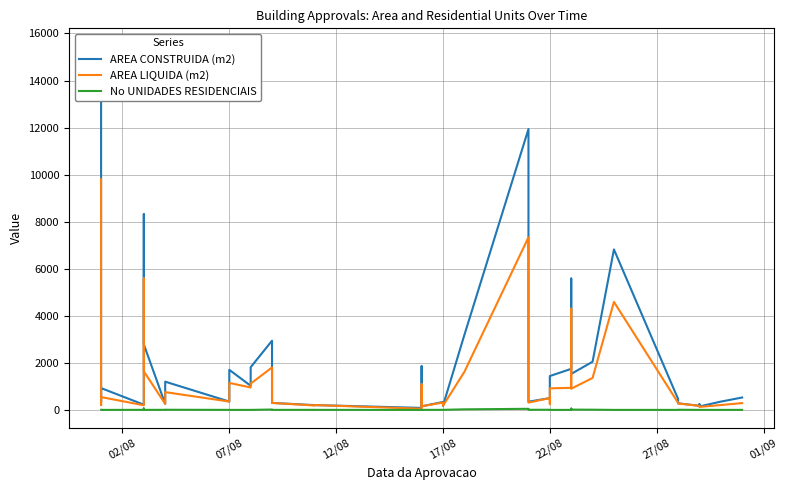

Reading right to left, what are all the values shown in this chart?

AREA CONSTRUIDA (m2): 526.7	351.4	146.8	243.6	174.2	280.9	469.2	6820.4	2047.4	1529.5	5582.9	1744.8	1438.1	555.4	502.2	348.3	11936.2	3183.6	177.2	337.7	152.1	156.5	1857.7	84.8	204.8	202.1	296.7	2940.7	1813.1	1025.8	1703.6	354.6	1199.6	255.0	2782.4	8318.6	222.0	926.4	342.1	15445.6
AREA LIQUIDA (m2): 289.5	206.7	126.8	163.2	174.2	271.3	302.8	4589.0	1357.9	899.7	4303.8	936.6	917.0	245.9	502.2	310.7	7334.0	1614.9	177.2	313.8	152.1	156.5	1092.7	49.9	204.8	186.7	296.7	1803.8	1115.2	952.2	1147.9	354.6	755.4	255.0	1636.7	5592.3	196.0	544.9	201.2	9805.8
No UNIDADES RESIDENCIAIS: 1.0	0.0	1.0	1.0	1.0	6.0	0.0	0.0	8.0	12.0	56.0	0.0	0.0	0.0	6.0	5.0	46.0	24.0	2.0	2.0	1.0	1.0	0.0	0.0	1.0	2.0	1.0	16.0	0.0	0.0	0.0	1.0	6.0	3.0	0.0	60.0	2.0	0.0	0.0	1.0